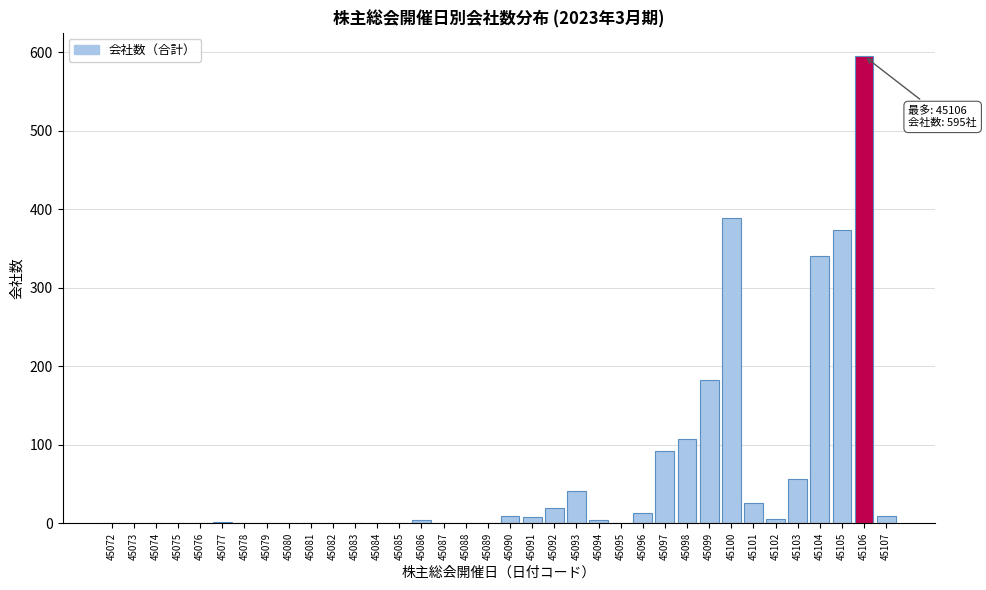

True or false: the data shows 26 at 45101.

True